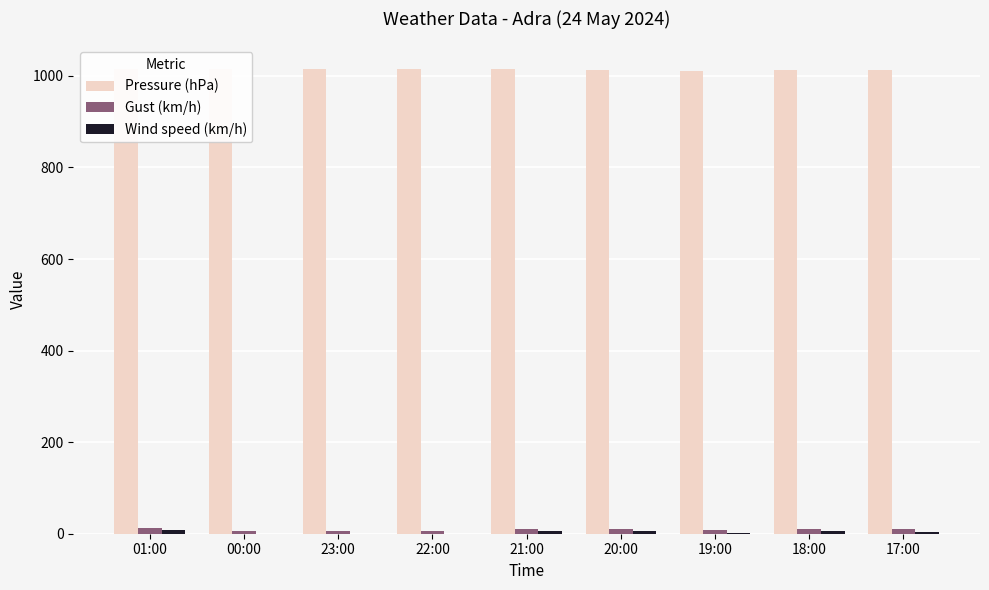

What is the sum of all Gust (km/h) values?

80.0